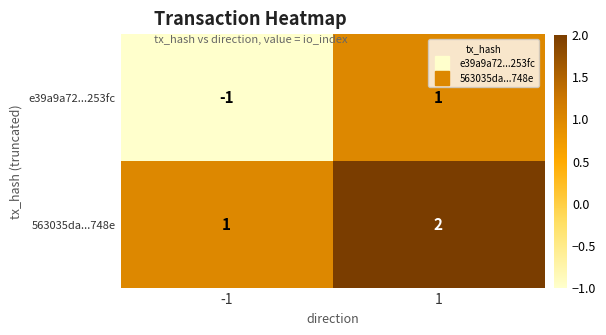

Which series has the largest total across all categories?

563035da...748e